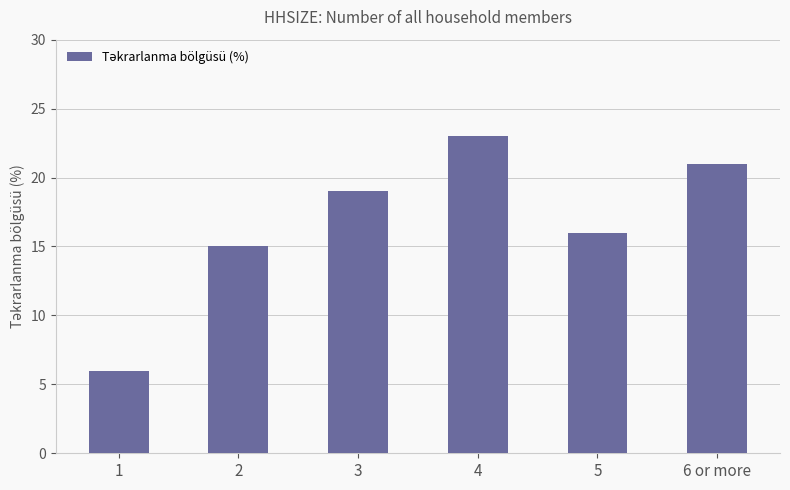

List the labels in order of value, smallest first.

1, 2, 5, 3, 6 or more, 4